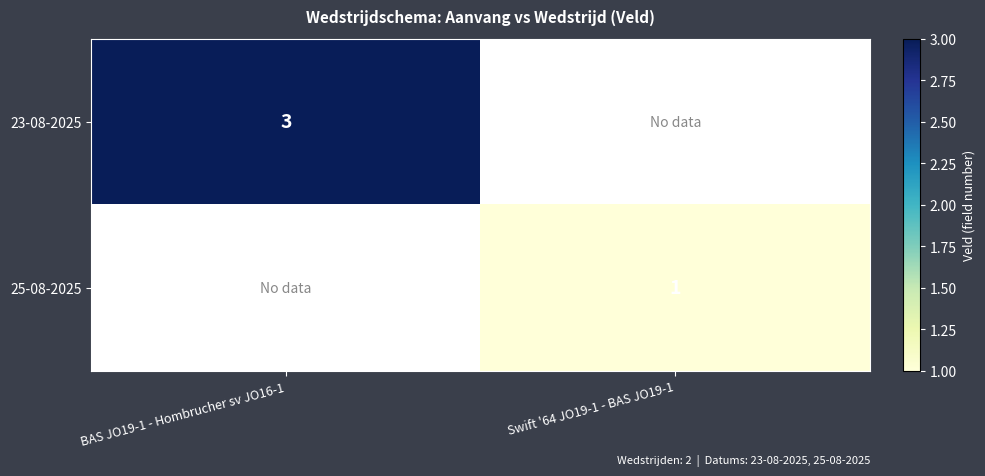

The 23-08-2025 series shows 3 at BAS JO19-1 - Hombrucher sv JO16-1. True or false?

True